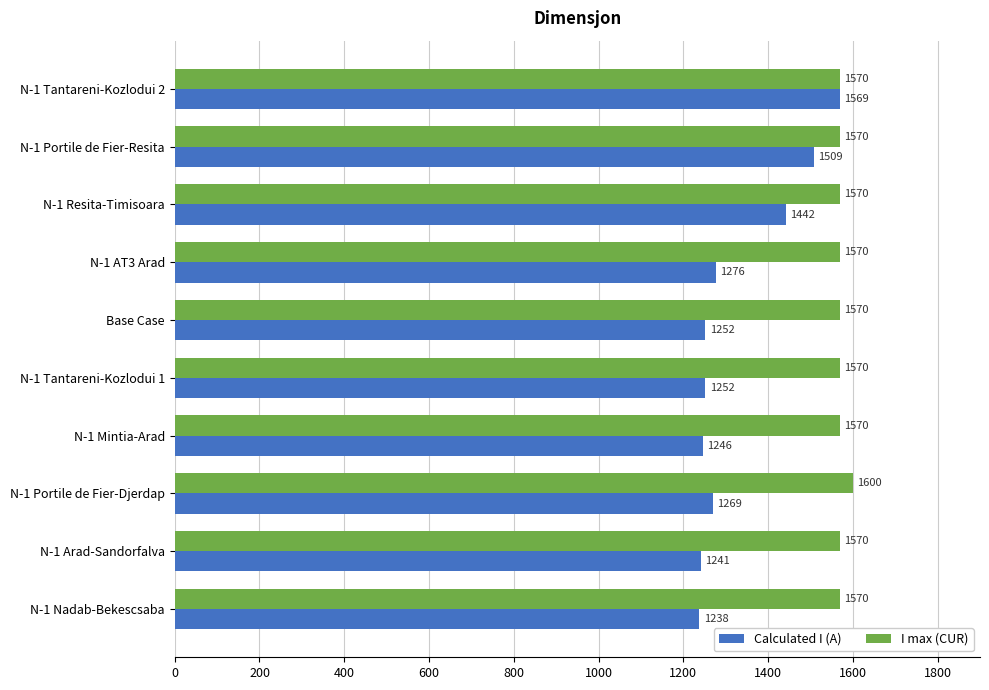

At which label does Calculated I (A) reach its minimum?

N-1 Nadab-Bekescsaba